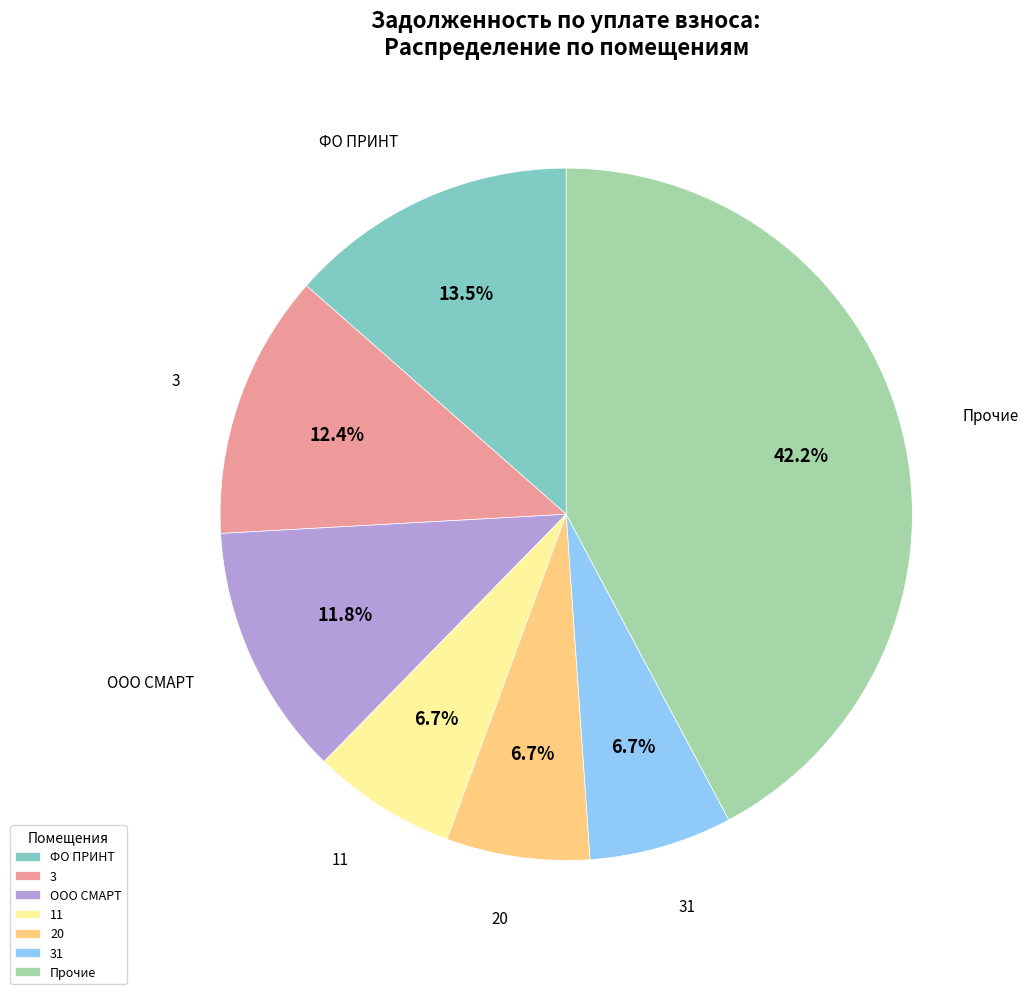

Count the number of slices in the pie.

7